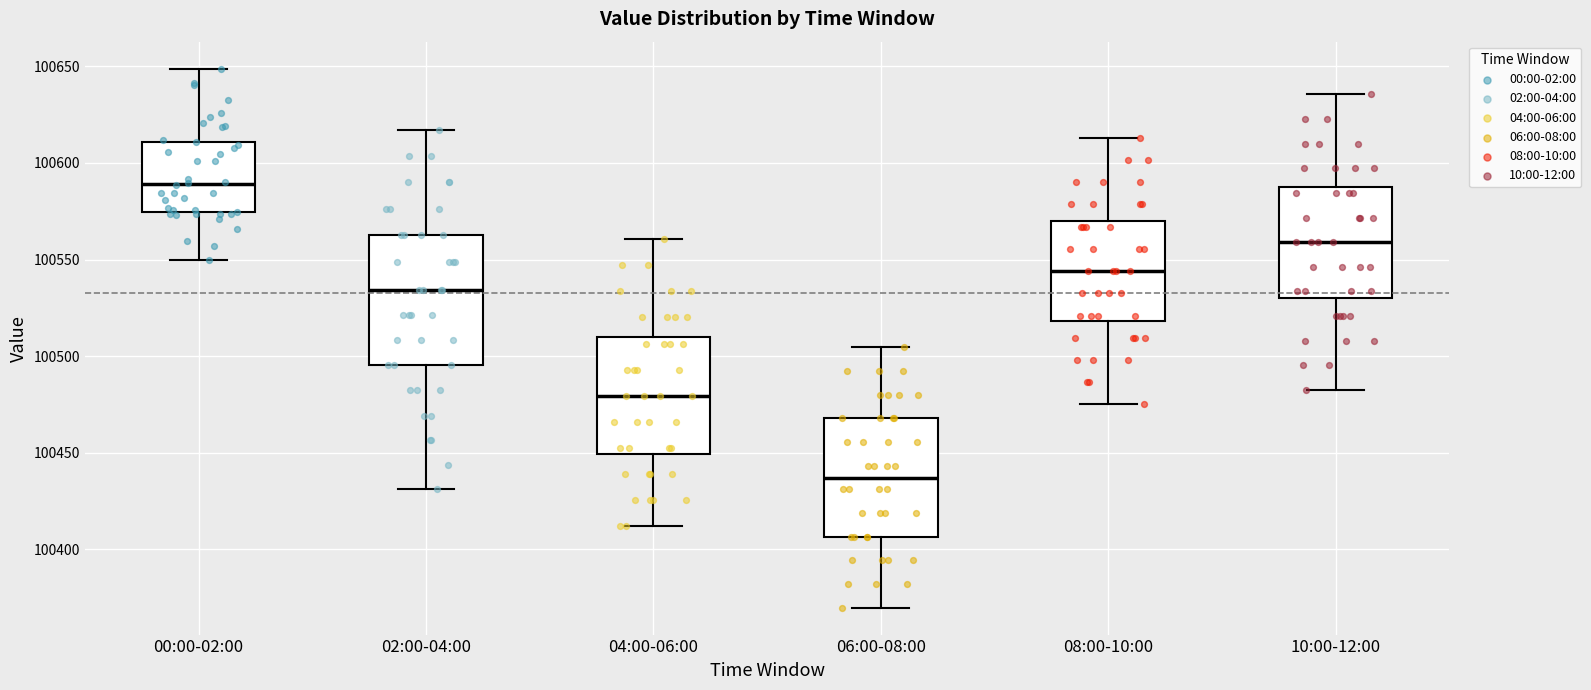

Reading left to right, transcribe this box plot: for each box, give where its median line is, the range the box spans, and where its two whiskers end, as read against the y-axis. The values are not printed on the chart, so give them approximately, as read against the axis.

00:00-02:00: median 100590, box 100575 to 100610, whiskers 100550 to 100650
02:00-04:00: median 100535, box 100495 to 100565, whiskers 100430 to 100615
04:00-06:00: median 100480, box 100450 to 100510, whiskers 100410 to 100560
06:00-08:00: median 100435, box 100405 to 100470, whiskers 100370 to 100505
08:00-10:00: median 100545, box 100520 to 100570, whiskers 100475 to 100615
10:00-12:00: median 100560, box 100530 to 100590, whiskers 100485 to 100635